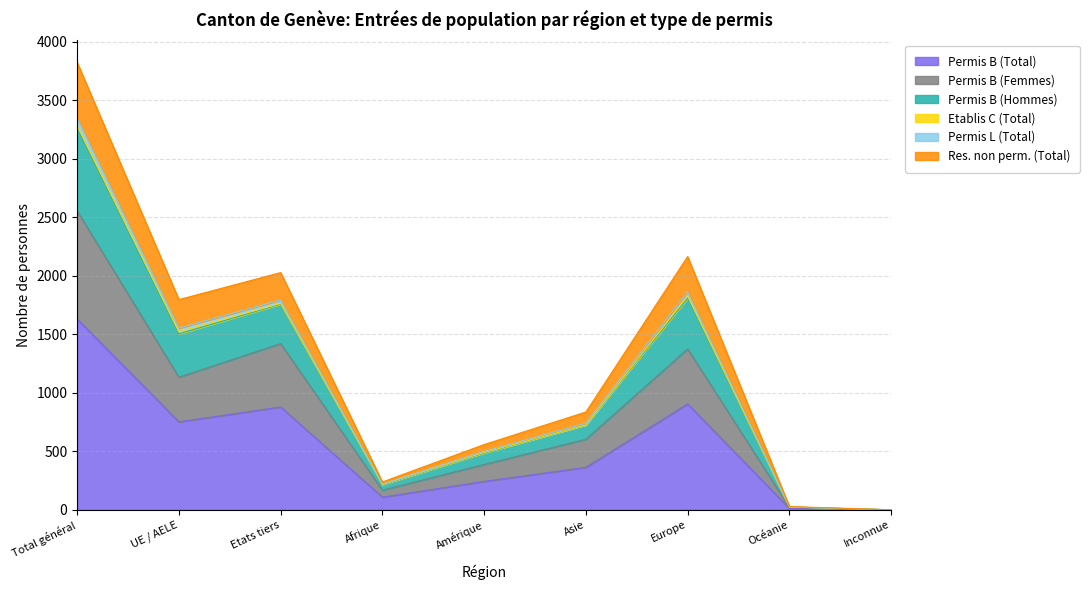

At which label does Permis B (Total) reach its peak?

Total général